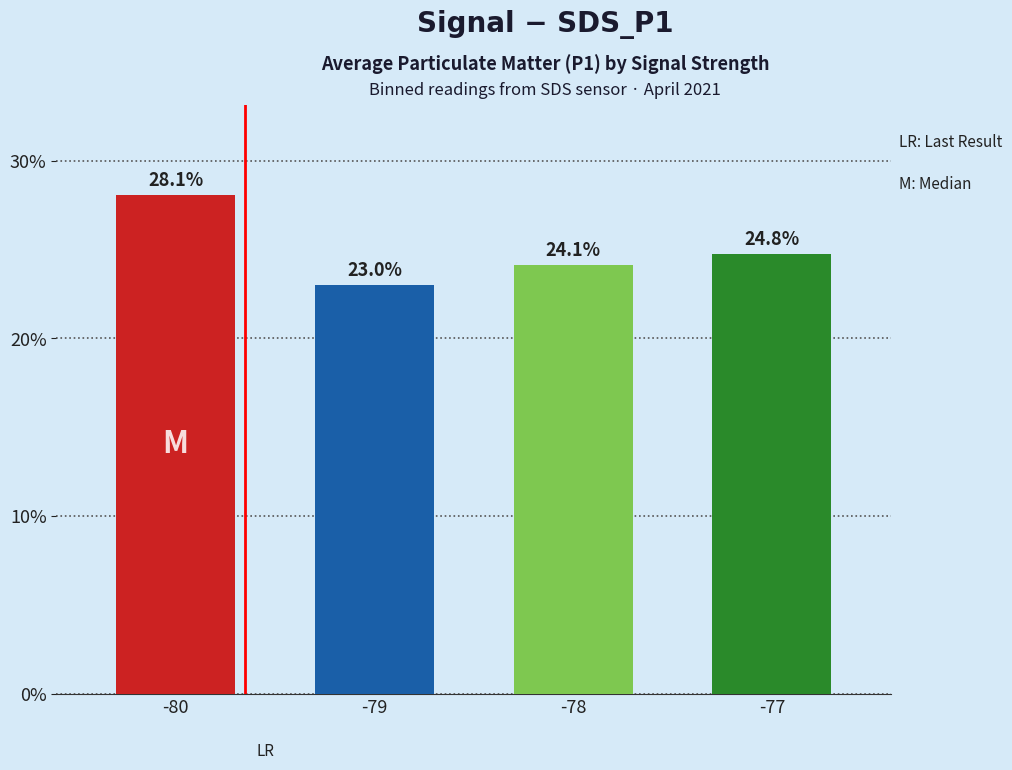

Does the chart contain stacked bars?

No